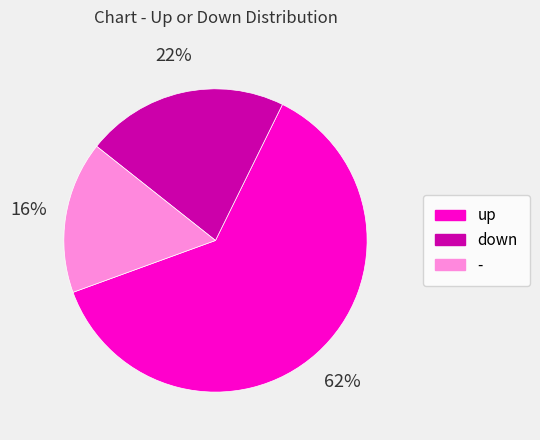

Do down and - together represent more than half of the pie?

No